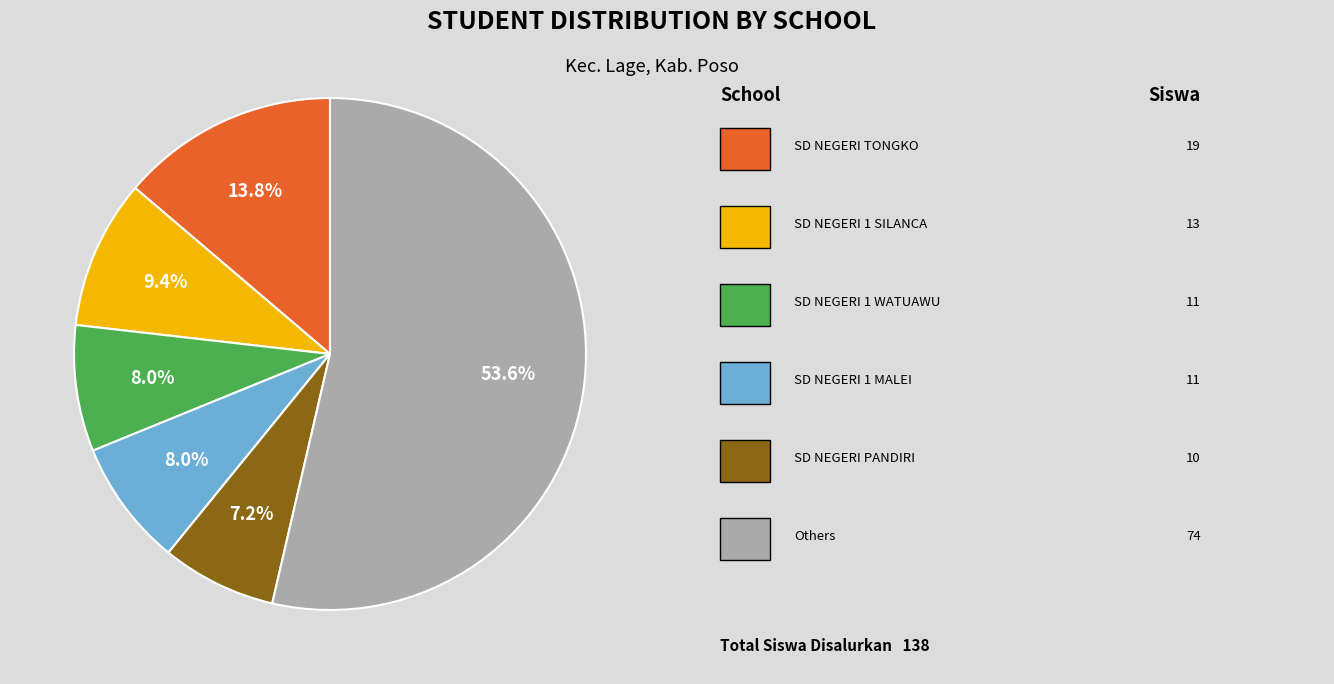

Does any single category account for the majority?

Yes